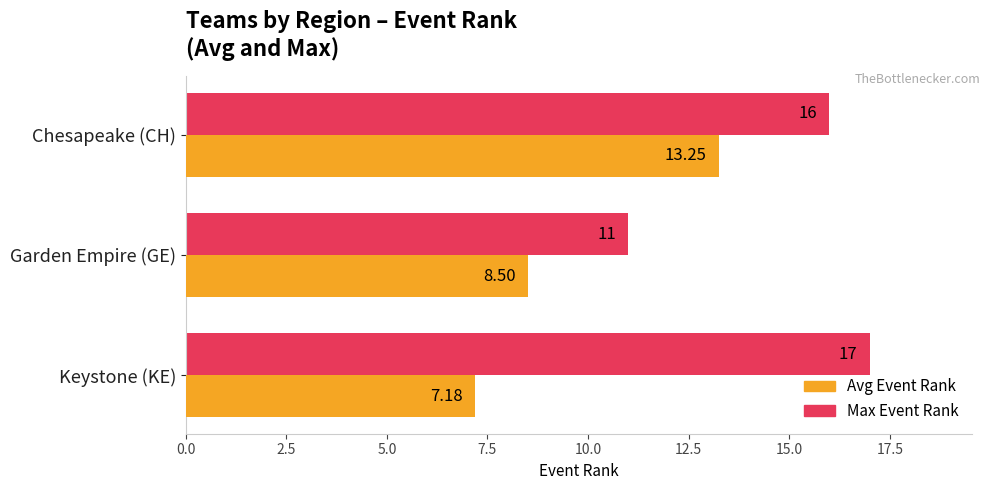

At Chesapeake (CH), list the series in order from largest to smallest.

Max Event Rank, Avg Event Rank